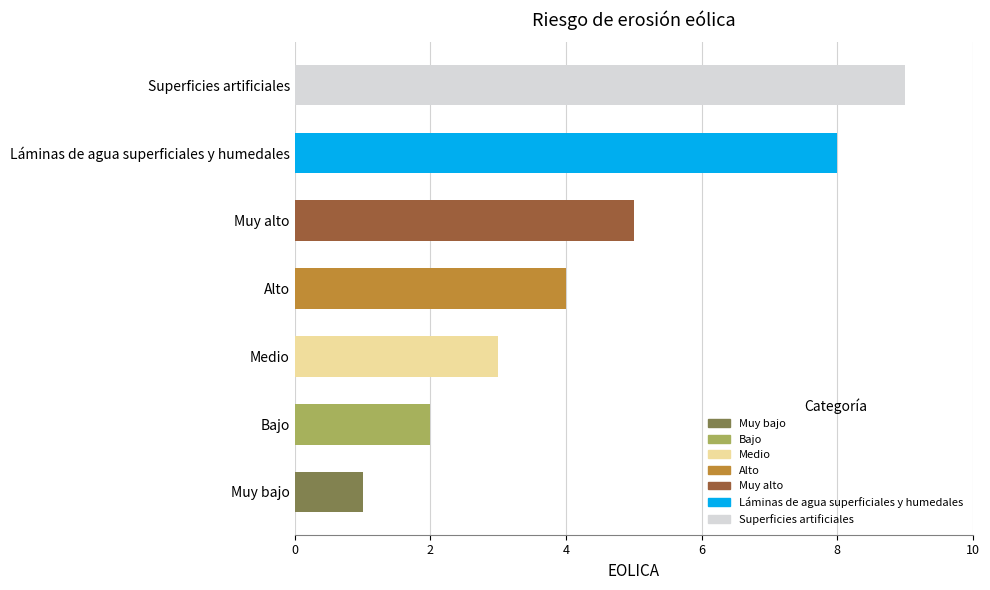

How many data points are less than 4?

3